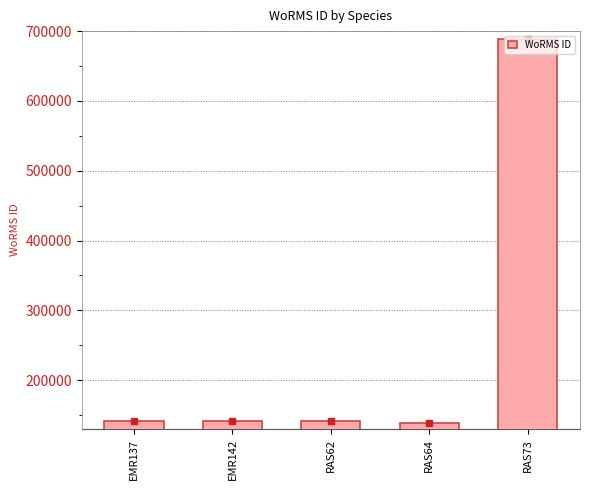

Between RAS64 and RAS73, which is larger?

RAS73